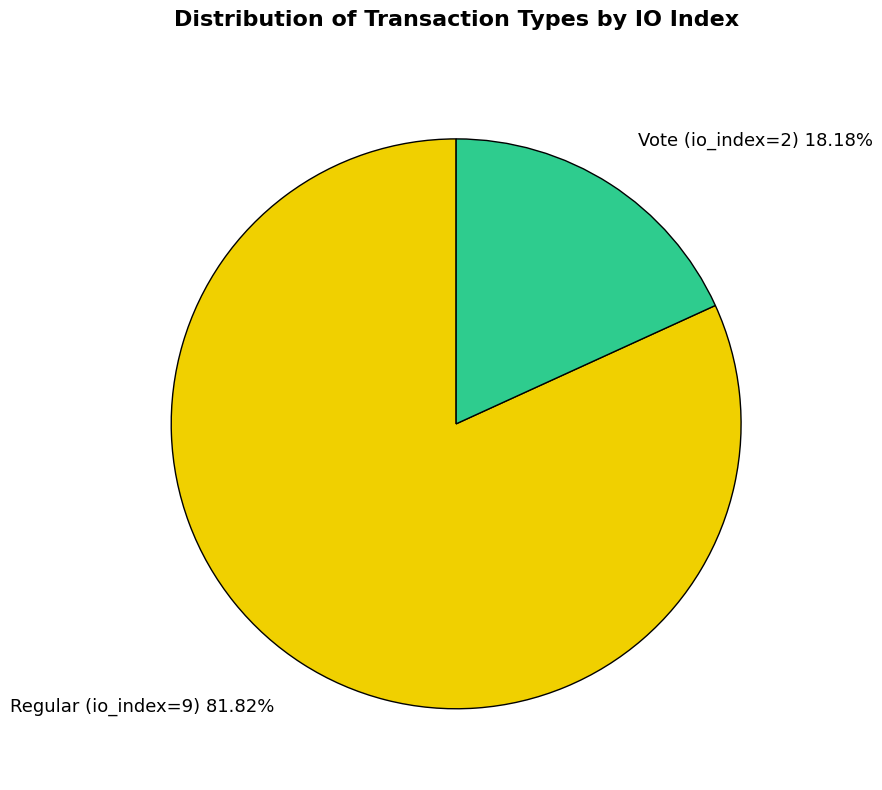

Does Regular (io_index=9) account for over 50% of the chart?

Yes